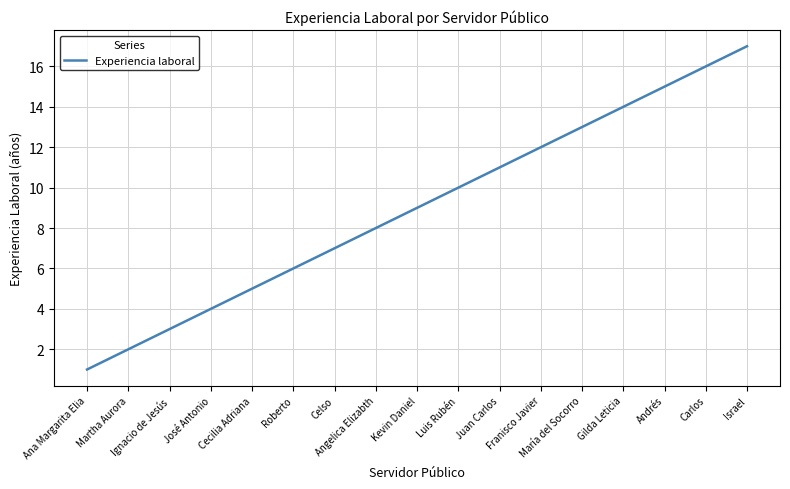

Is this an area chart (filled region under the line)?

No